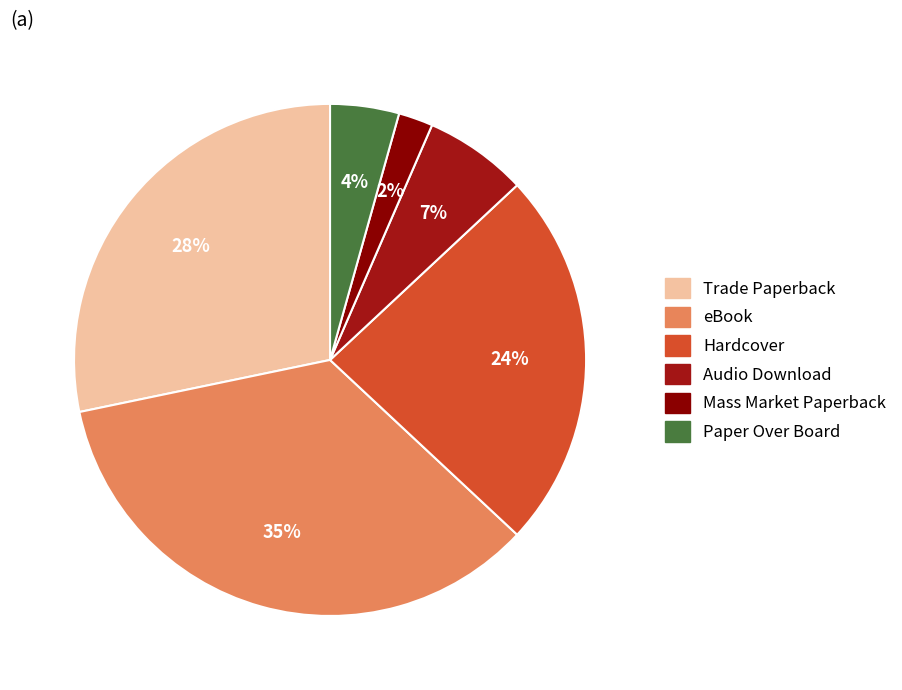

Does Hardcover represent more than half of the total?

No